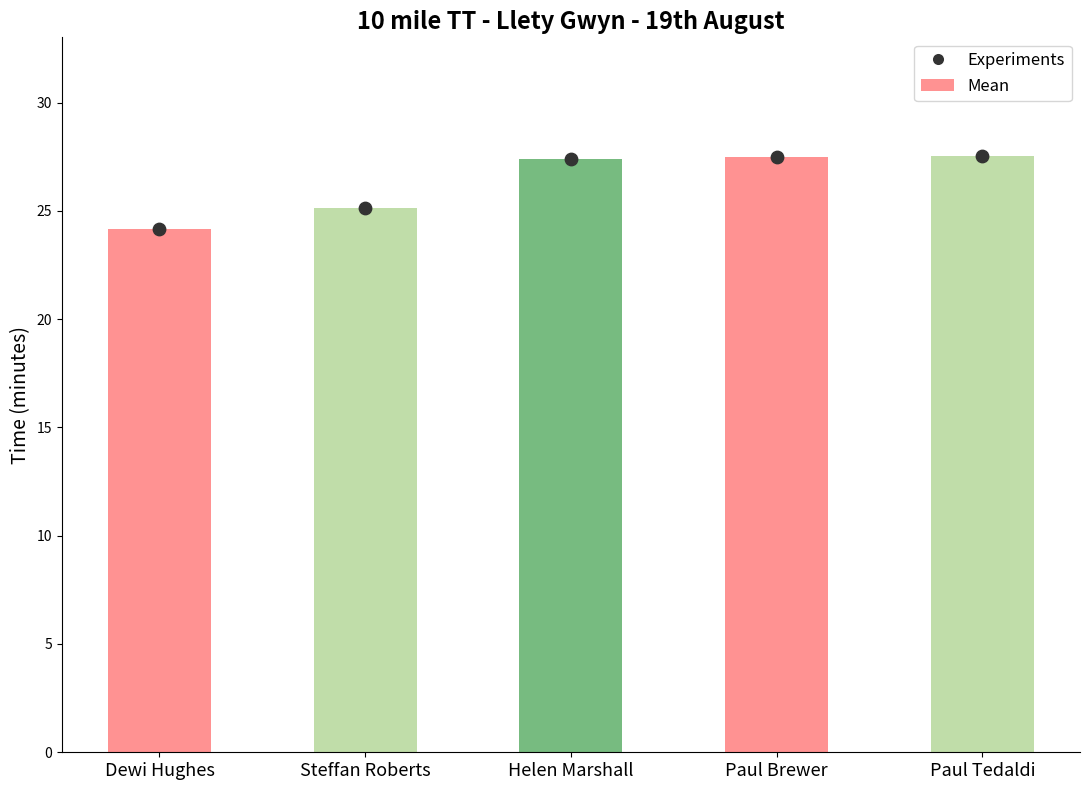

Which series contains the lowest Y value?

Mean